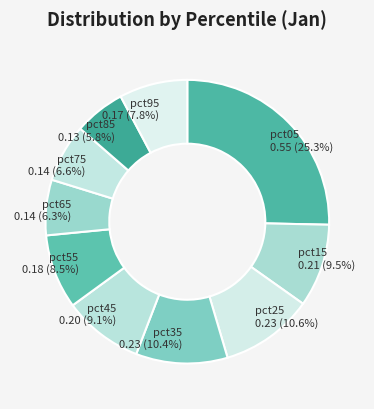

Count the number of slices in the pie.

10